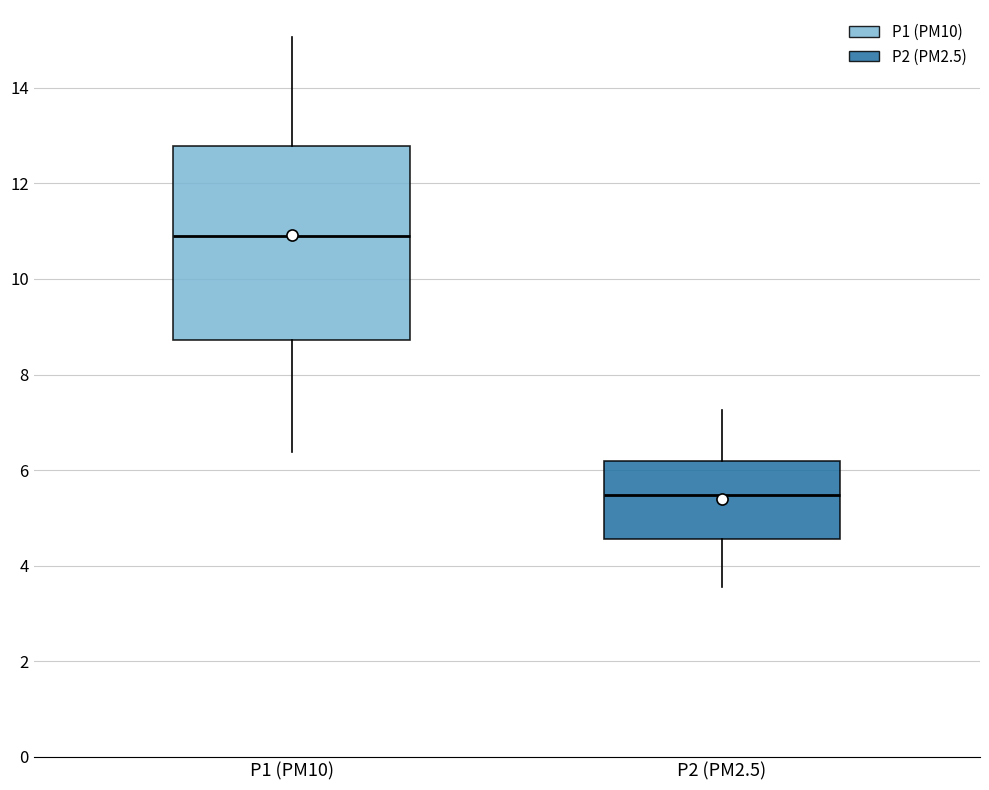

Comparing the boxes themselves (not the whiskers), which one is the tallest?

P1 (PM10)